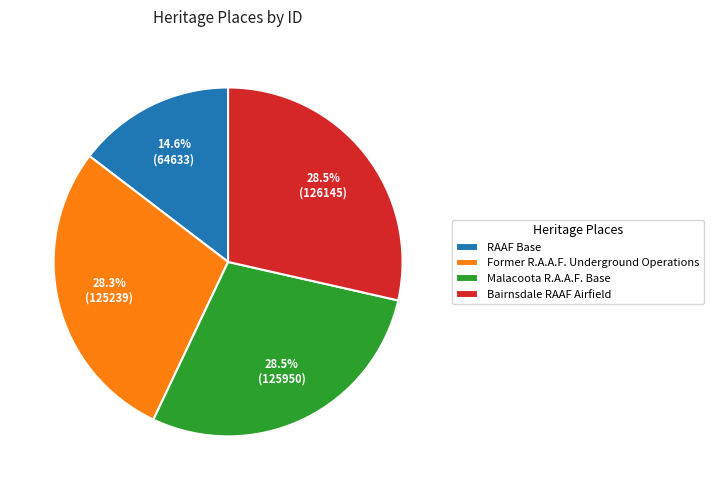

Which has a higher value, RAAF Base or Malacoota R.A.A.F. Base?

Malacoota R.A.A.F. Base